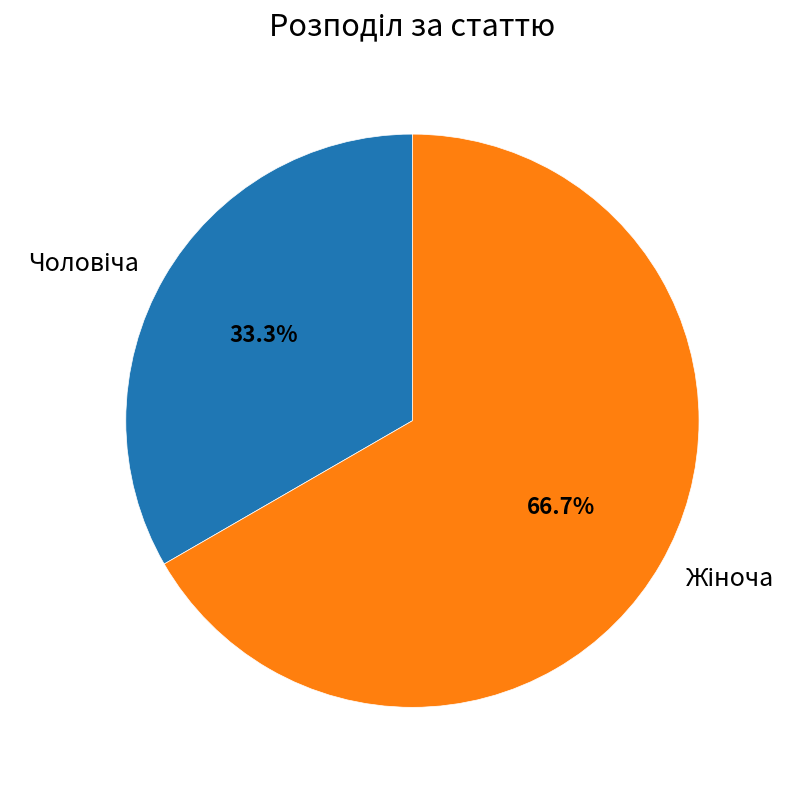

Is there any slice that represents more than half of the pie?

Yes